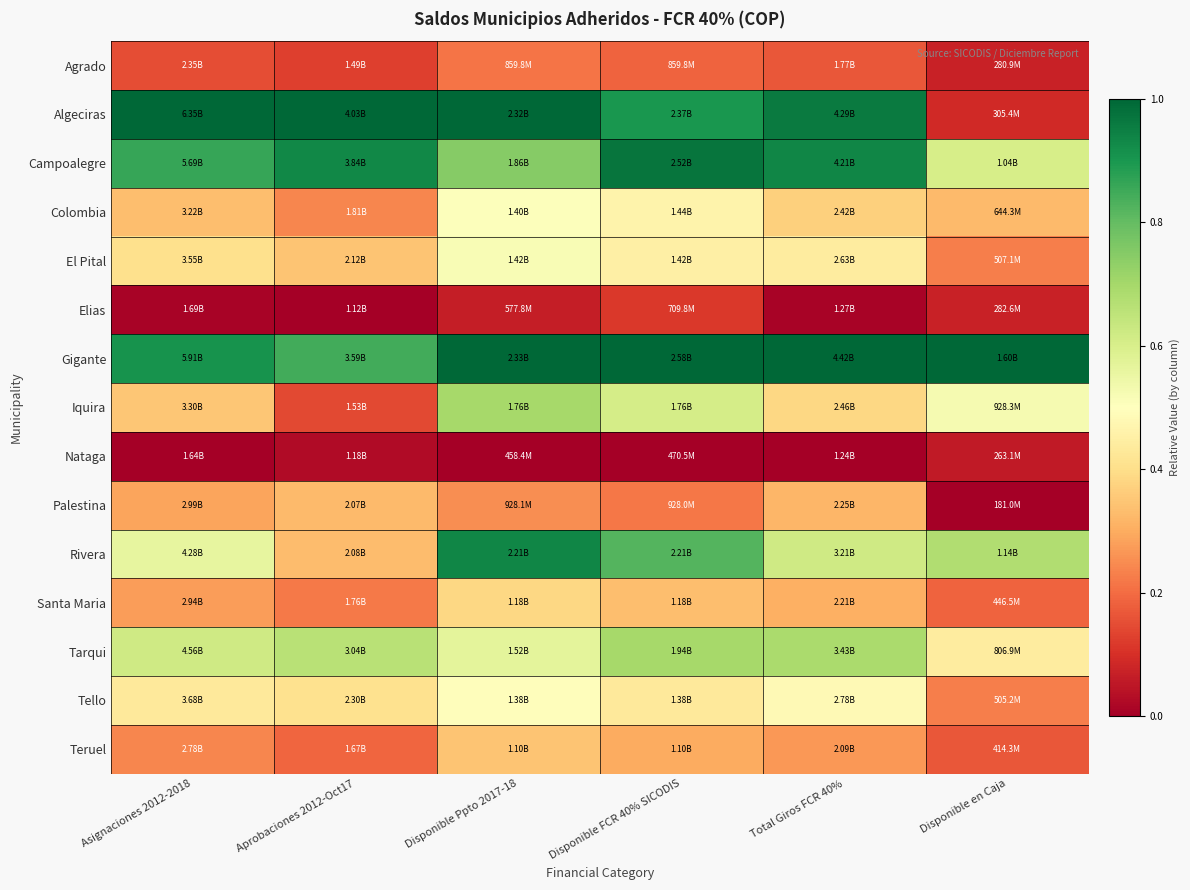

Rank the series by their maximum value, from lowest to highest.

Nataga, Elias, Agrado, Palestina, Teruel, Santa Maria, Tello, Colombia, El Pital, Tarqui, Iquira, Rivera, Campoalegre, Algeciras, Gigante